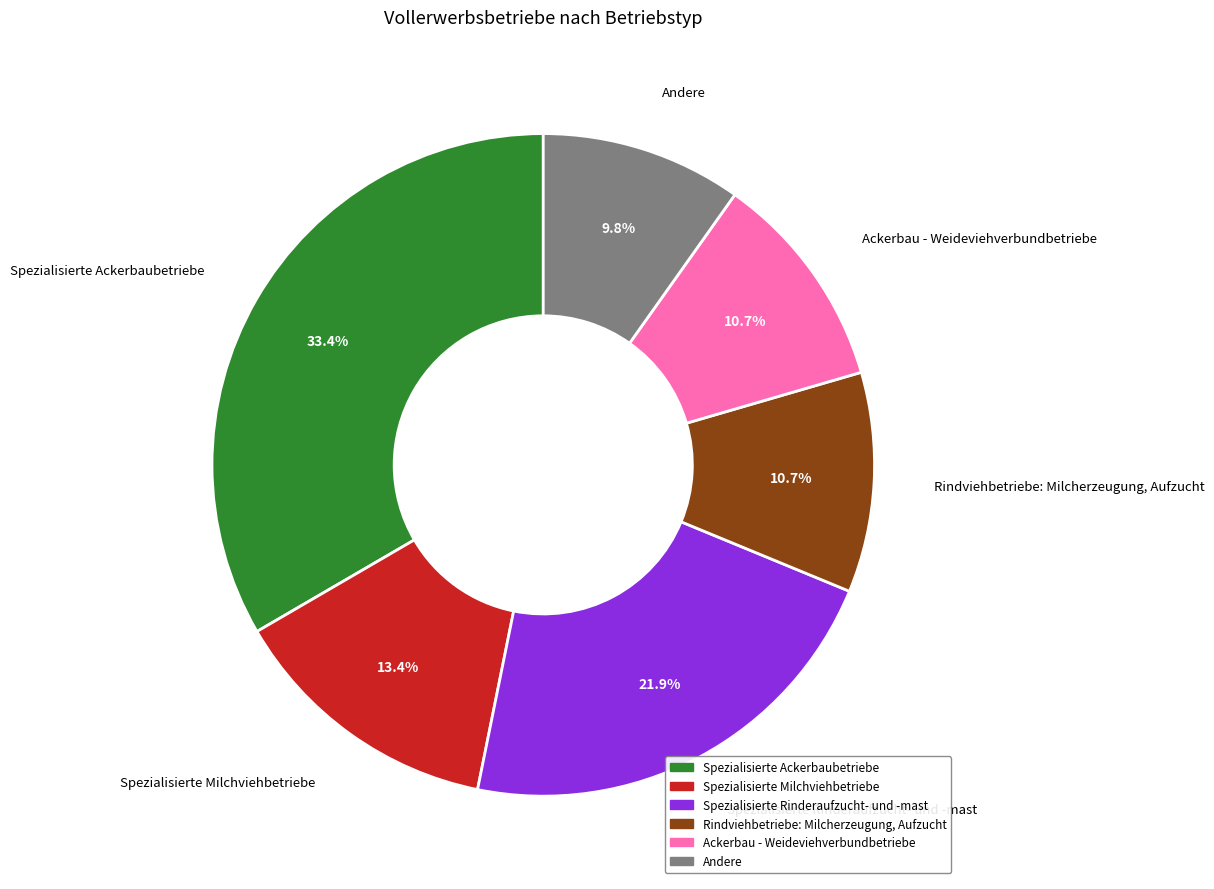

Is it true that Spezialisierte Ackerbaubetriebe is 33% of the pie?

True